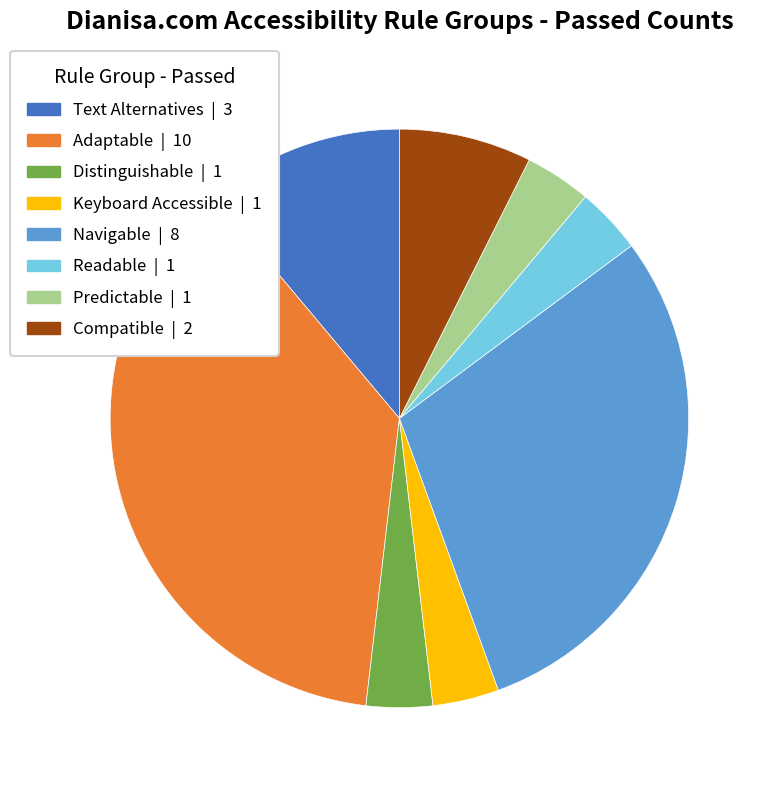

Is there any slice that represents more than half of the pie?

No